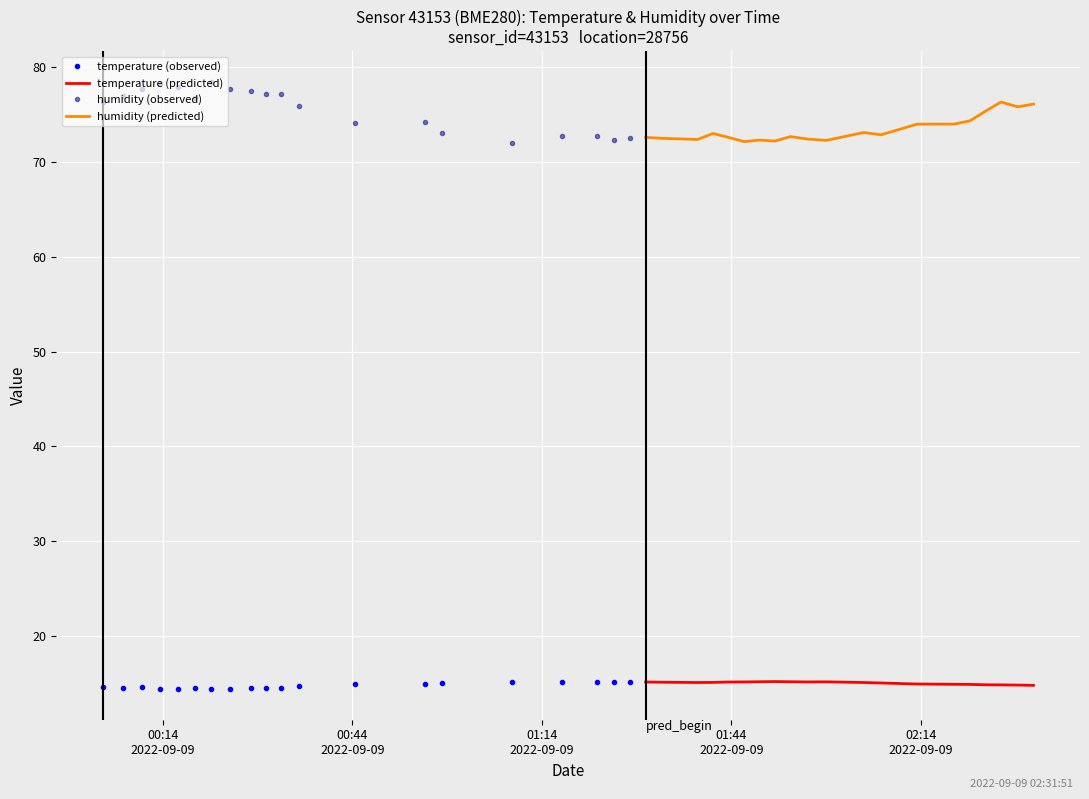

True or false: humidity (observed) has more than 2 interior local peaks.

True